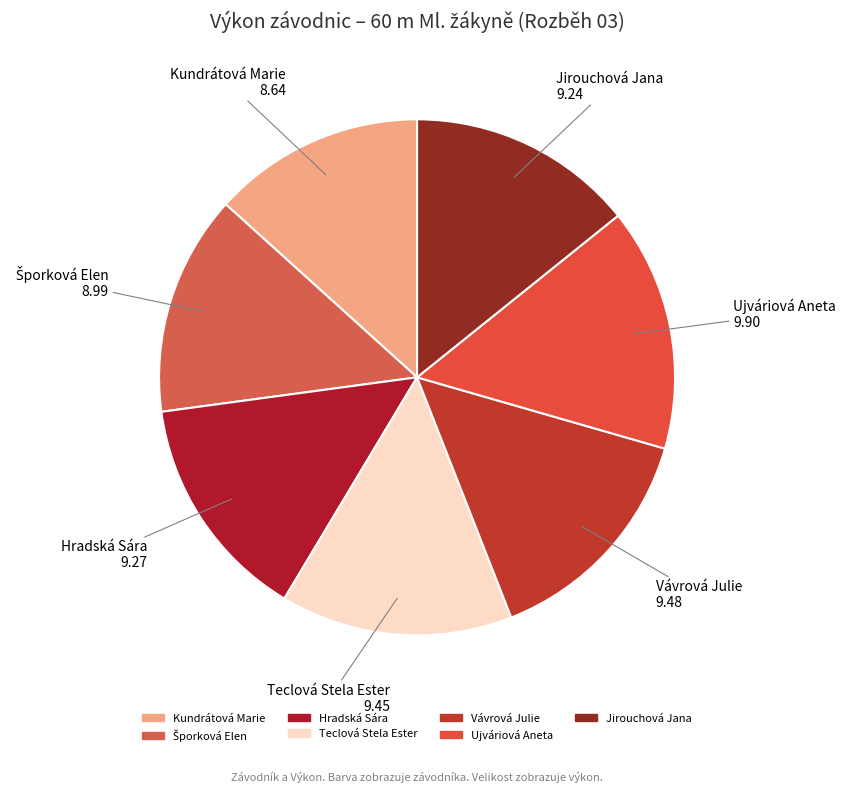

Is Hradská Sára the majority of the pie?

No